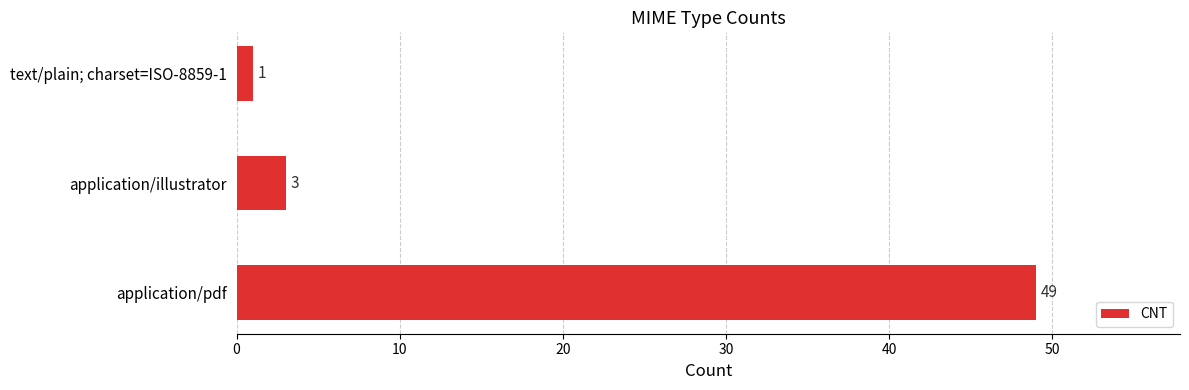

Approximately how many times larger is the value at application/pdf compared to application/illustrator?

16.3